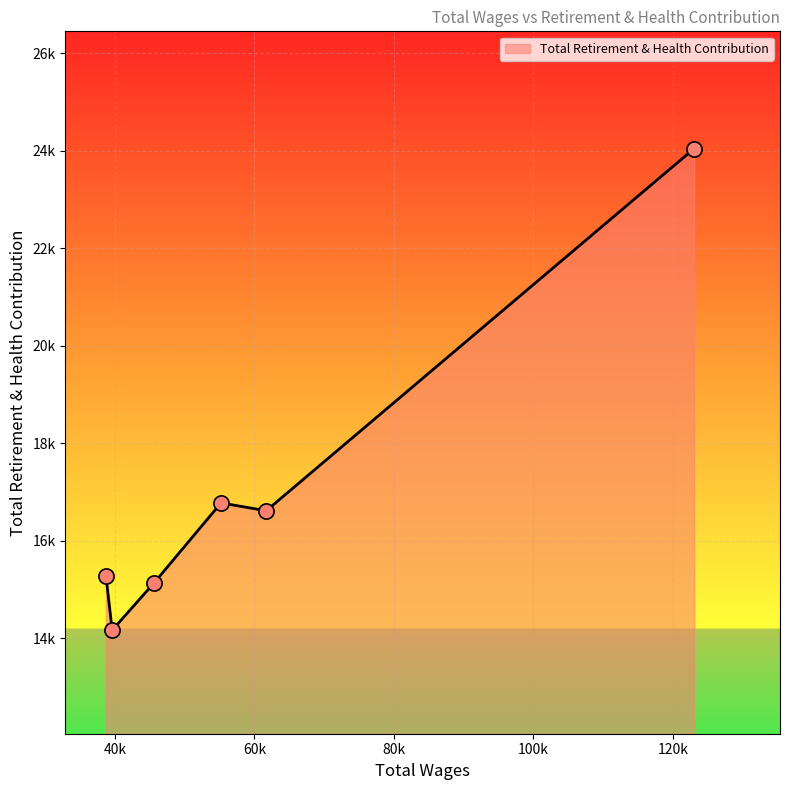

Is this an area chart (filled region under the line)?

Yes